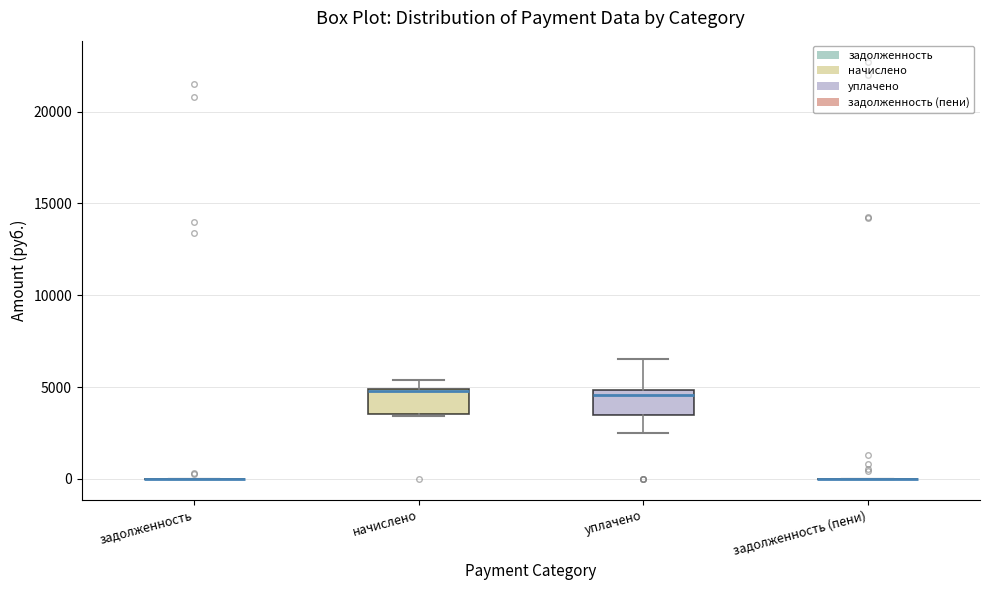

Reading left to right, read every box against the y-axis: the position of its median line, the range the box covers, and the ends of its whiskers. The values are not printed on the chart, so give them approximately, as read against the axis.

задолженность: box collapsed to a line at 0, whiskers 0 to 0
начислено: median 5000, box 3500 to 5000, whiskers 3500 to 5500
уплачено: median 4500, box 3500 to 5000, whiskers 2500 to 6500
задолженность (пени): box collapsed to a line at 0, whiskers 0 to 0